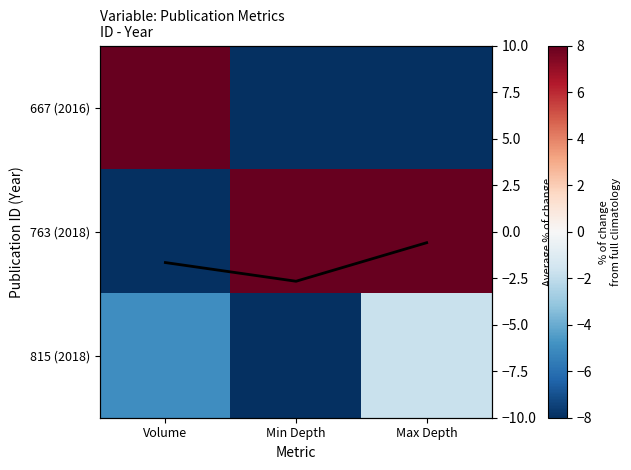

Which series has the largest total across all categories?

763 (2018)